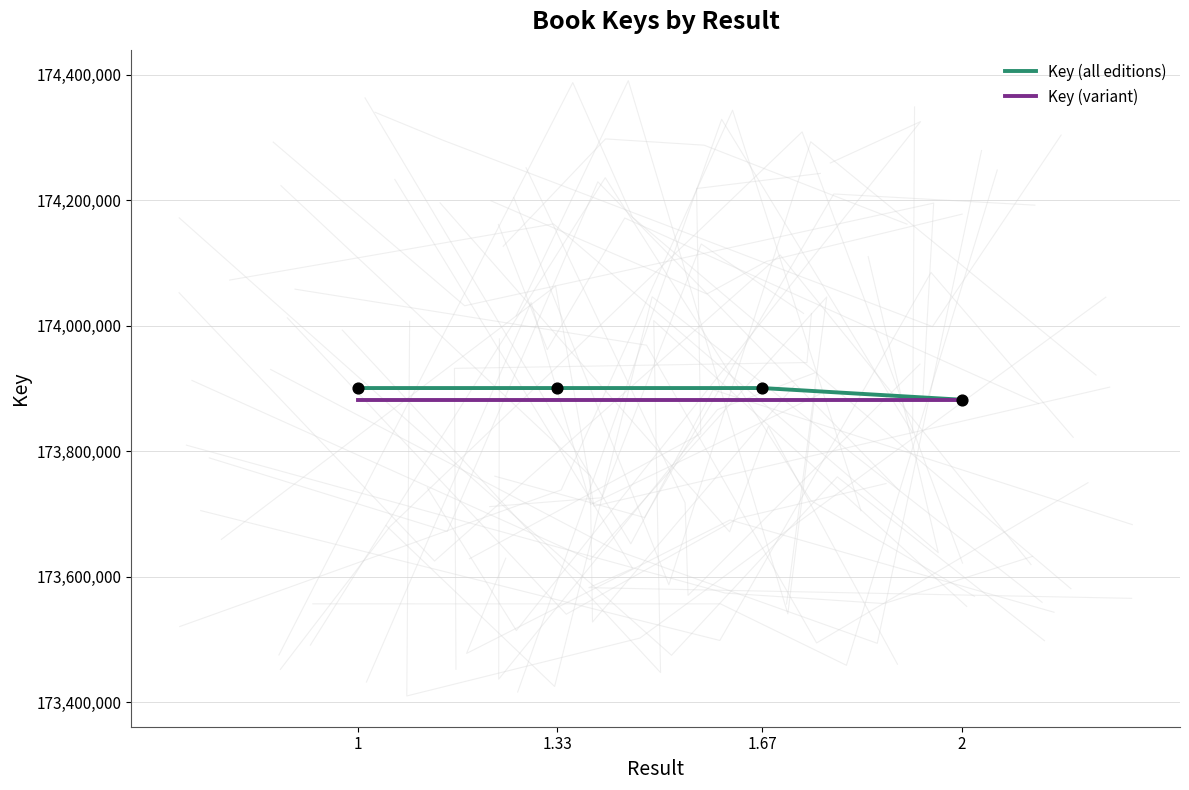

What are all the series names shown in the legend?

Key (all editions), Key (variant)